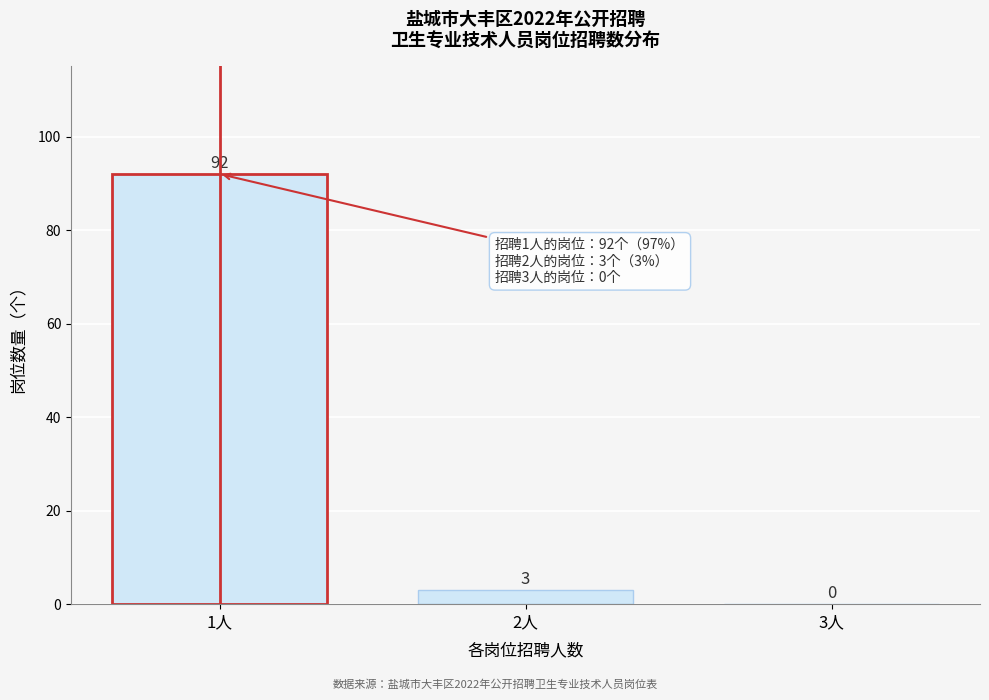

How tall is the bar that spans 1.5 to 2.5 on the x-axis?

3